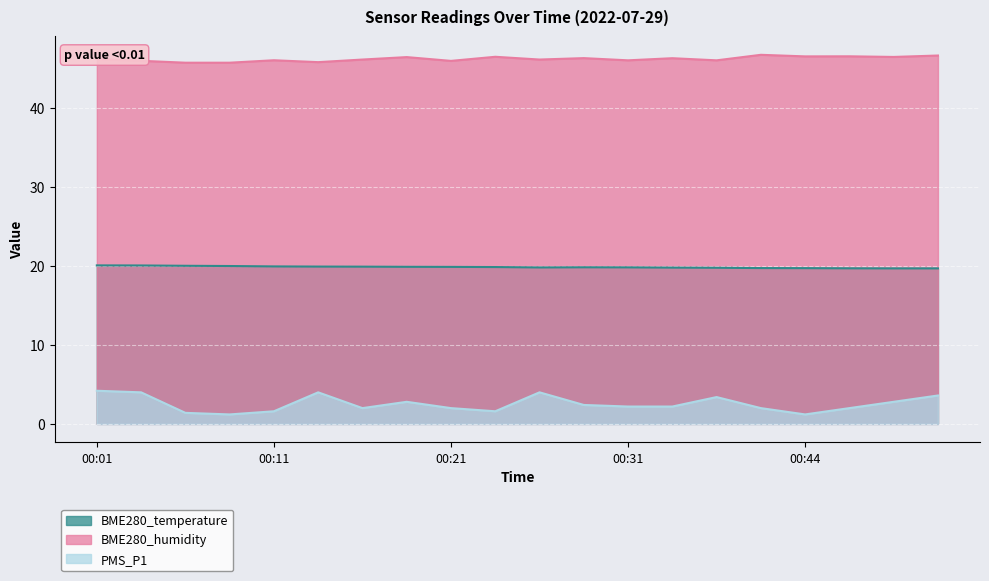

How many lines are shown in the chart?

3